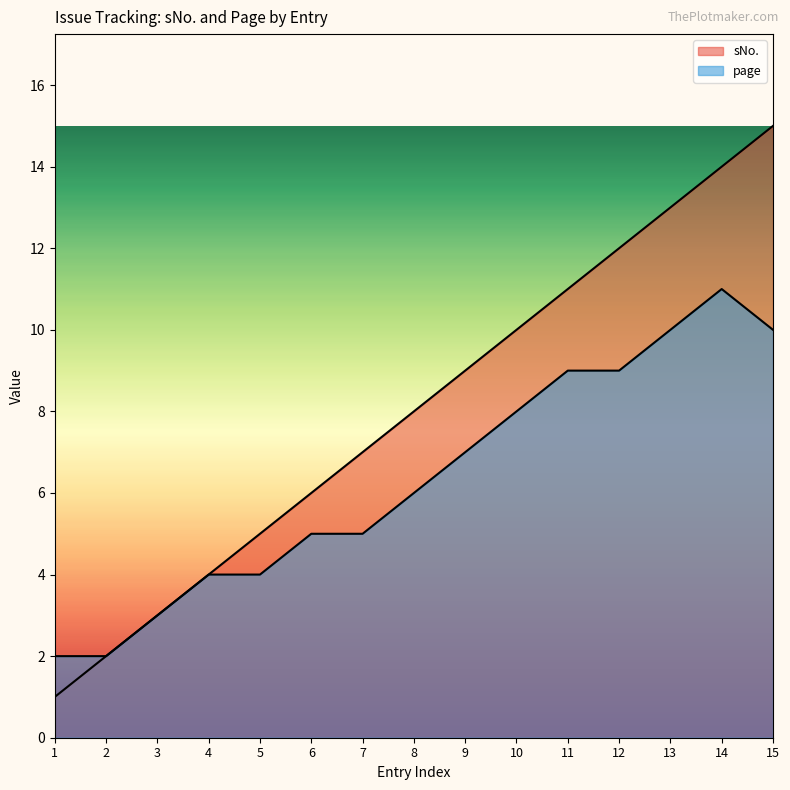

Where does the sNo. series first go above 8?

9